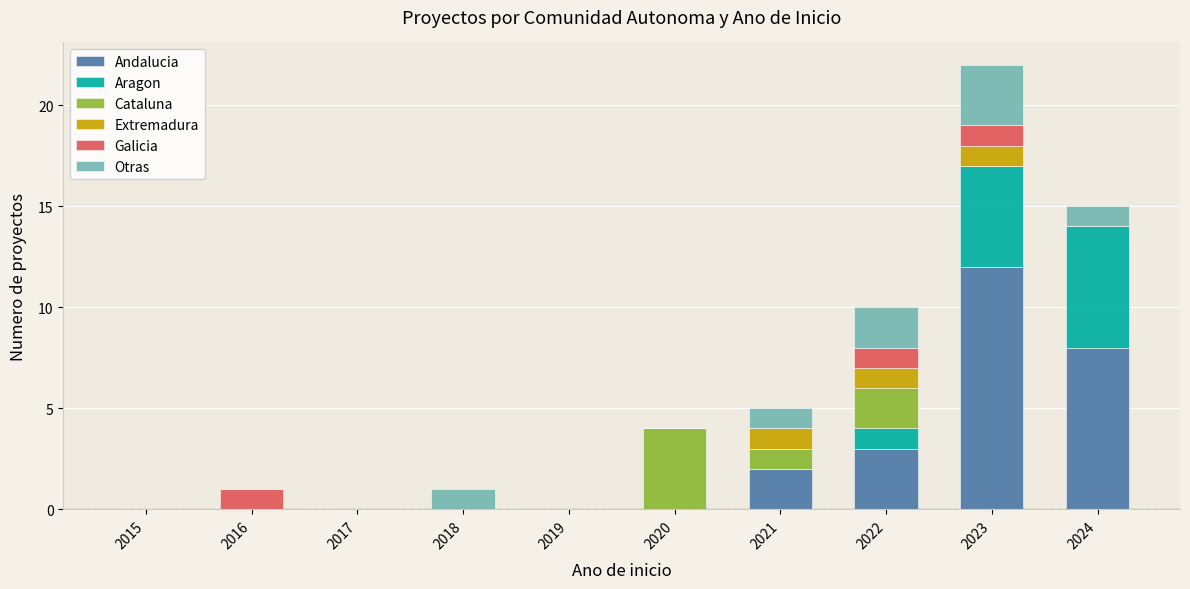

Are the bars grouped side by side (vs. stacked)?

No